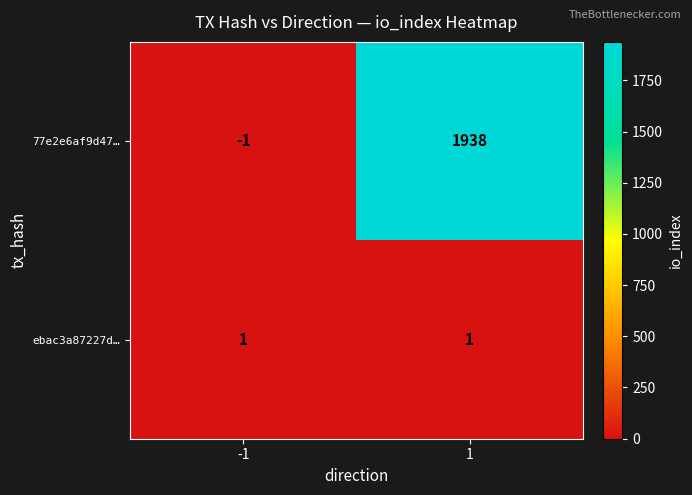

At 1, list the series in order from smallest to largest.

ebac3a87227d…, 77e2e6af9d47…